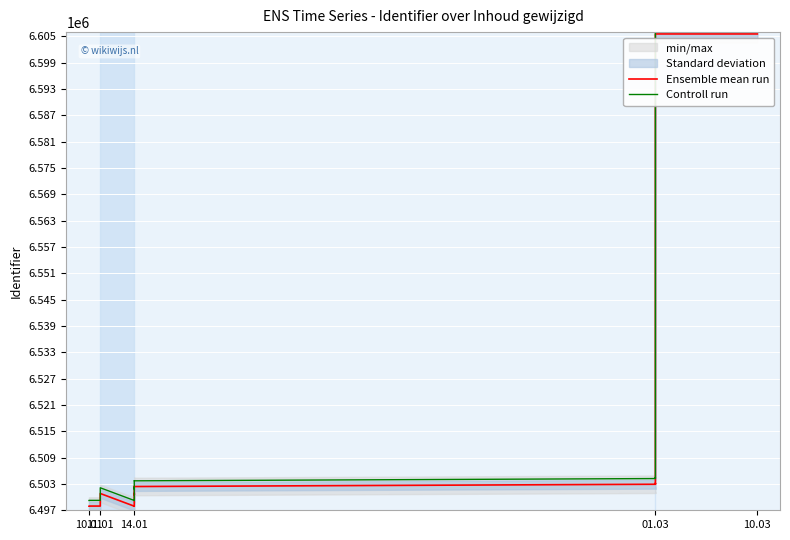

What position from the left is 10.03?

5